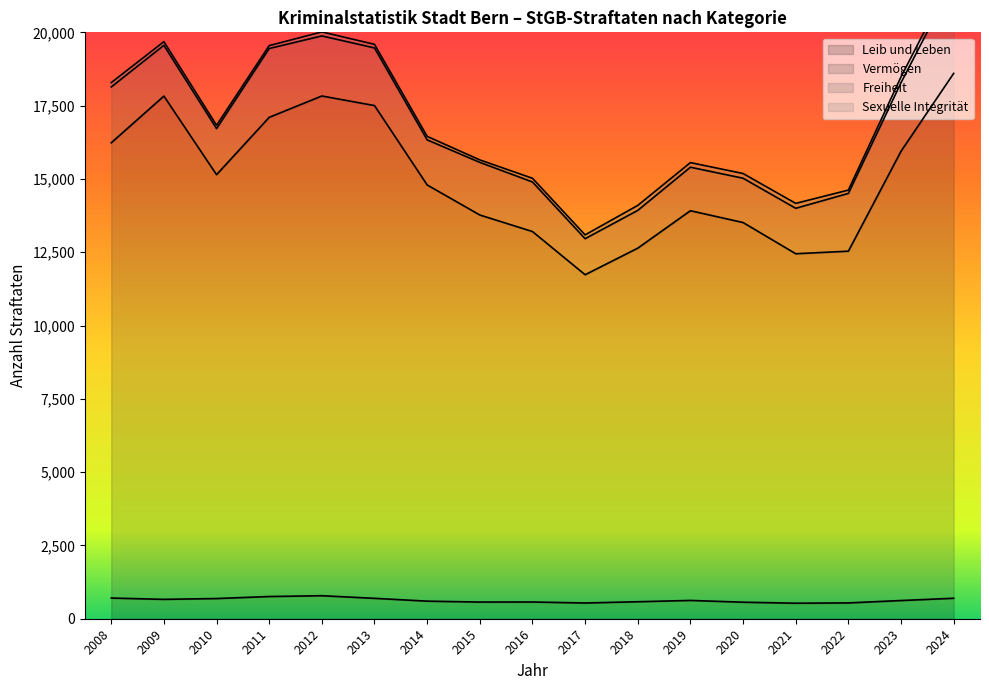

The Leib und Leben series shows 621 at 2023. True or false?

True